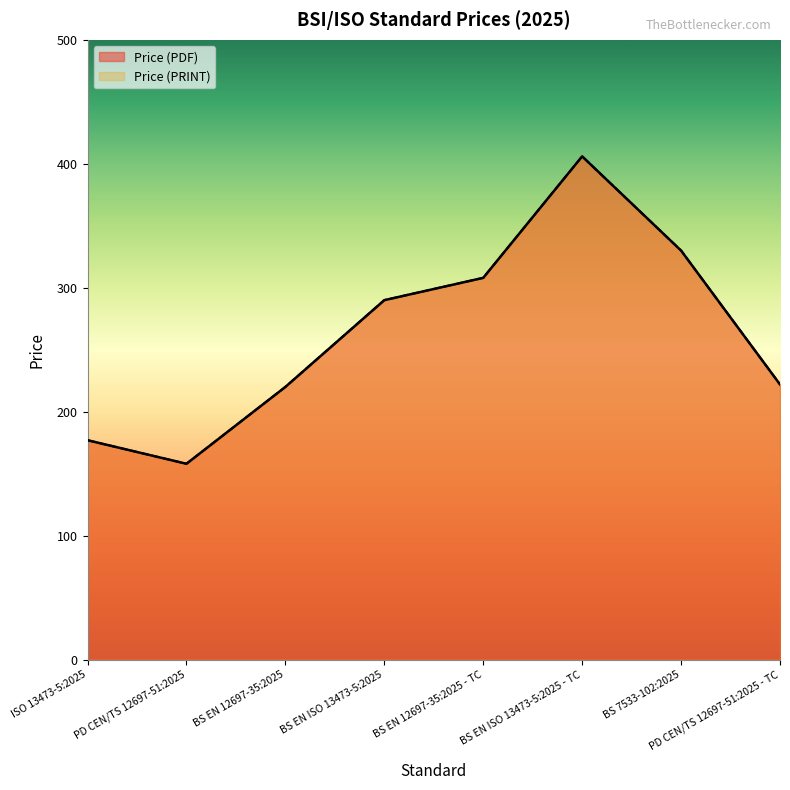

How many lines are shown in the chart?

2